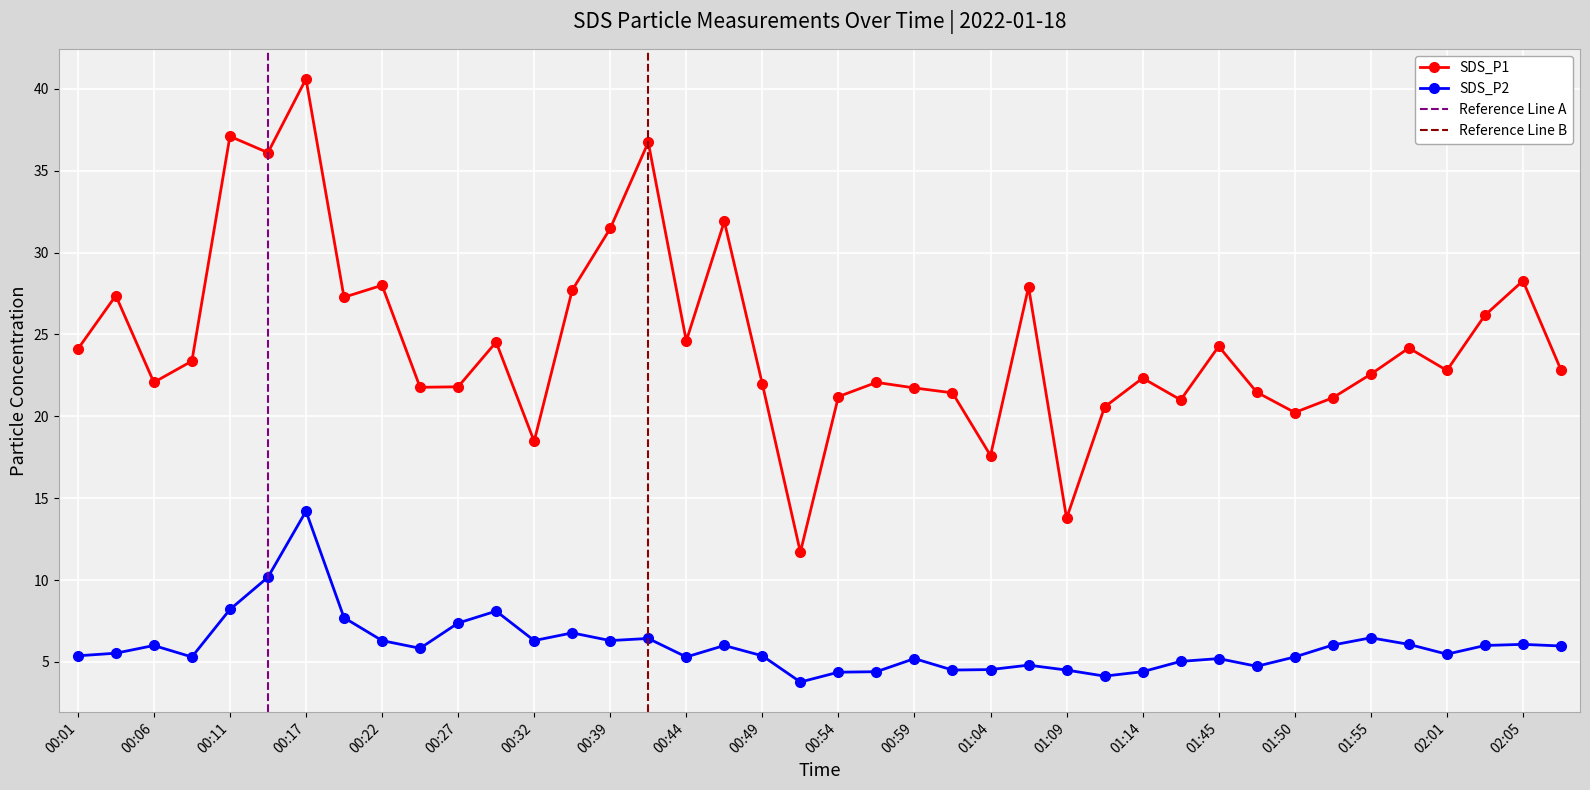

What is the approximate value of SDS_P2 at 00:49?

5.4